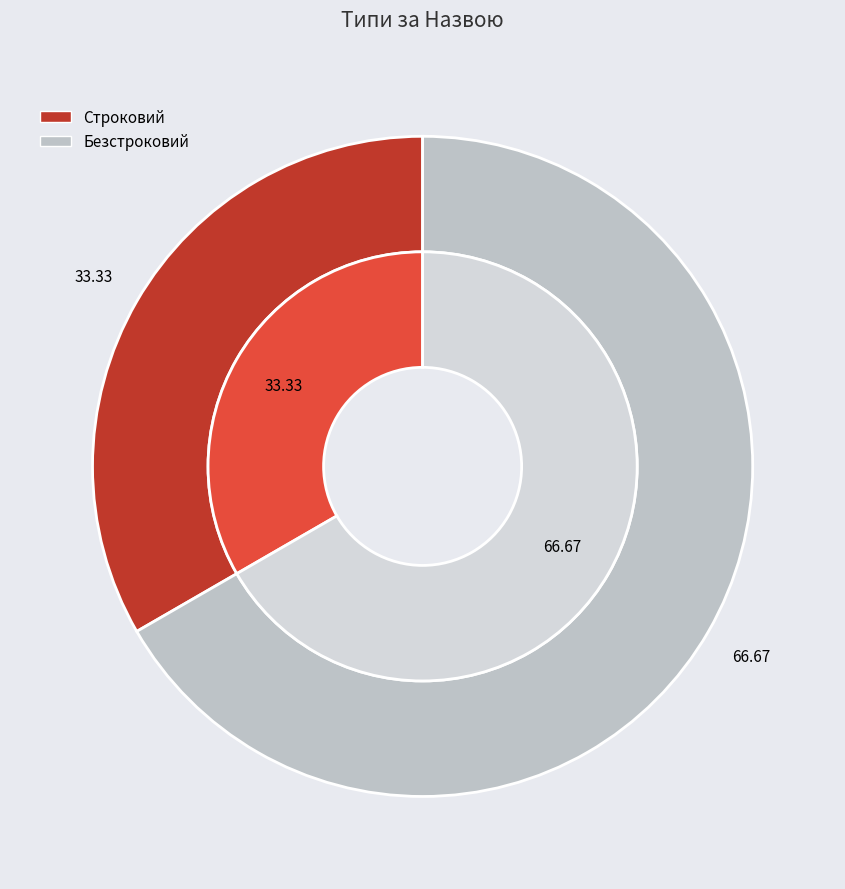

What percentage is the Строковий slice, to the nearest percent?

33%